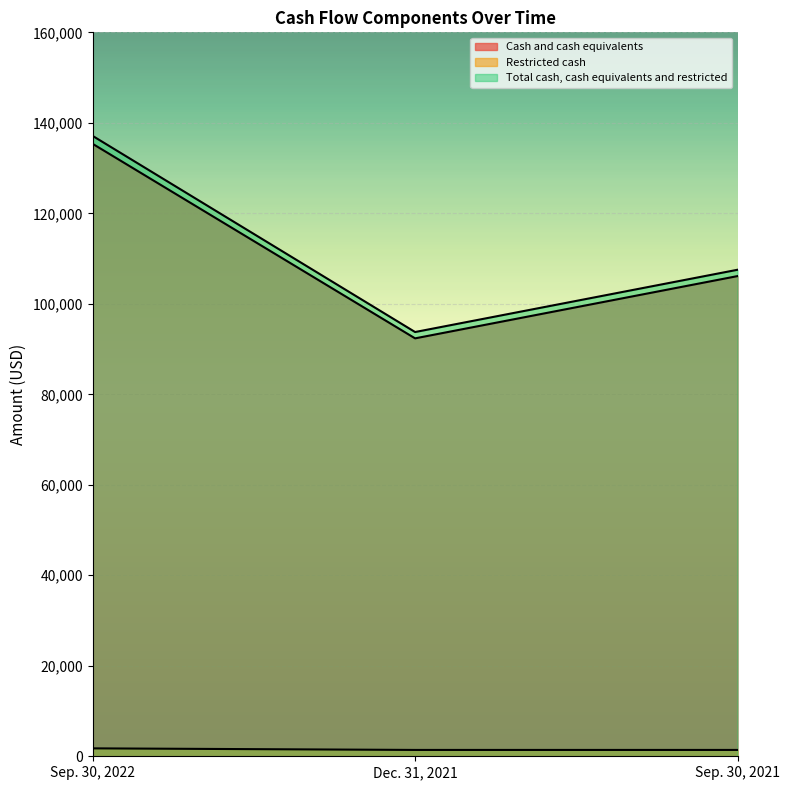

What is the maximum value for Cash and cash equivalents?

135358